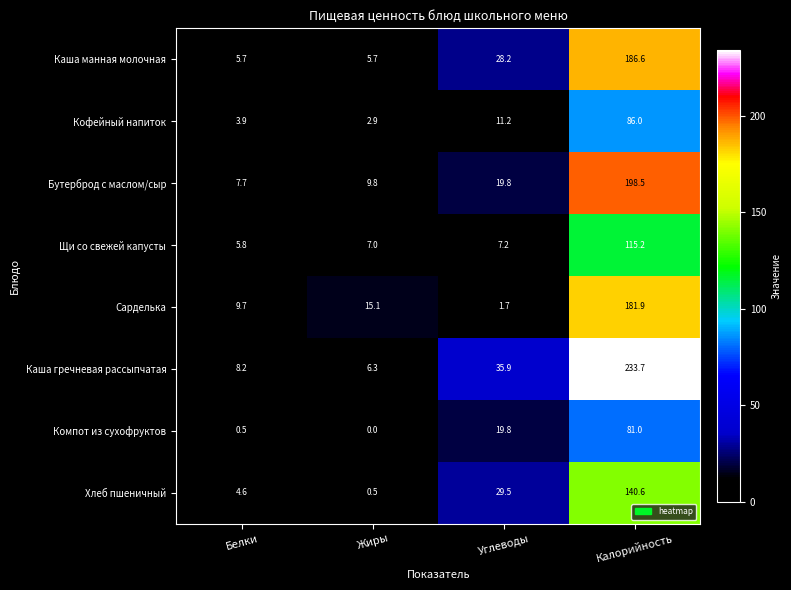

What is the sum of the Бутерброд с маслом/сыр values at Калорийность and Белки?

206.2